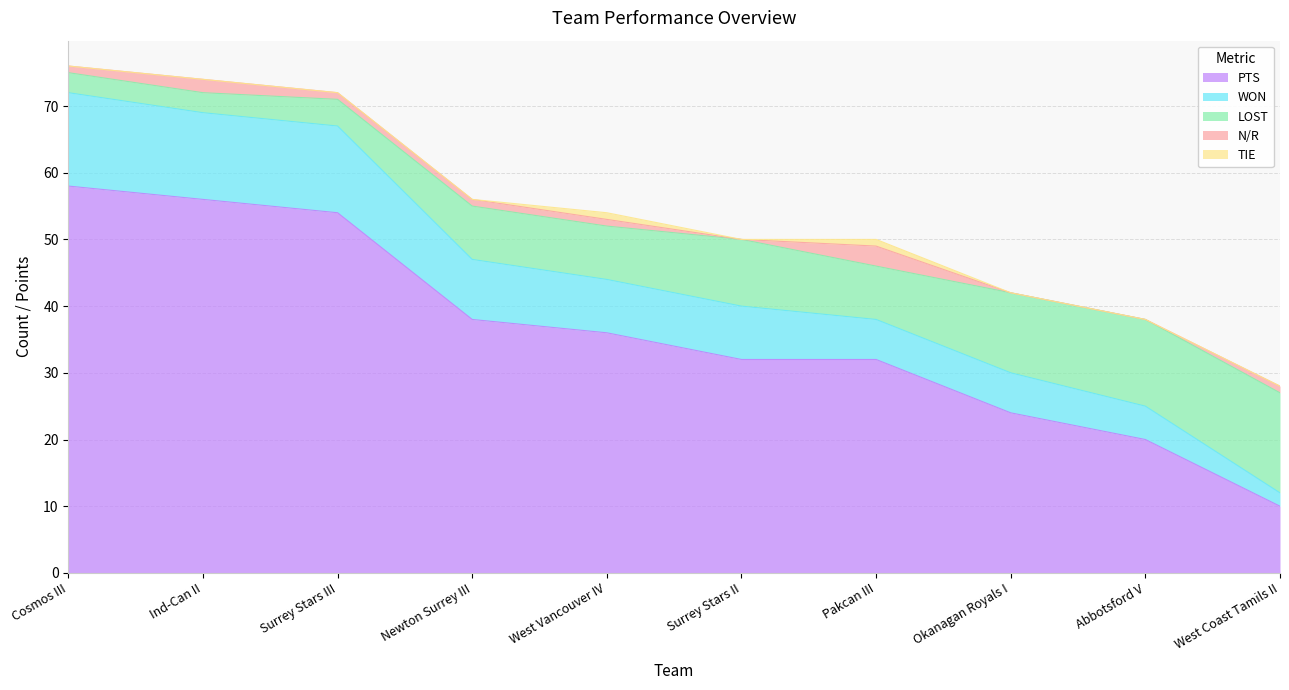

Which series has the largest range (max minus min)?

PTS